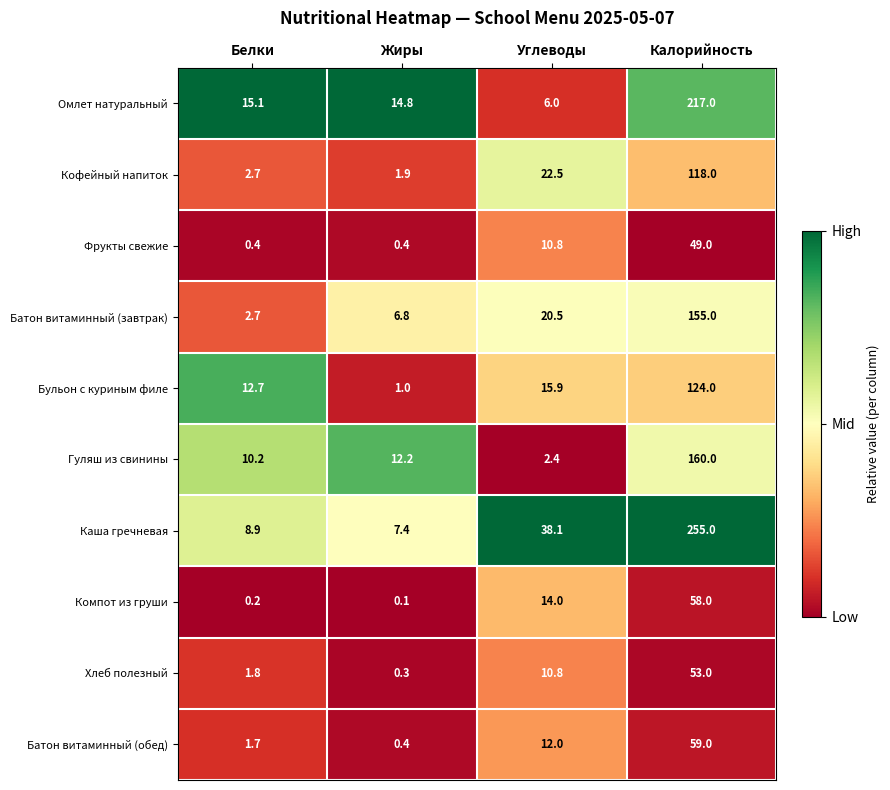

What is the spread (max minus min) of values at Белки?

14.9